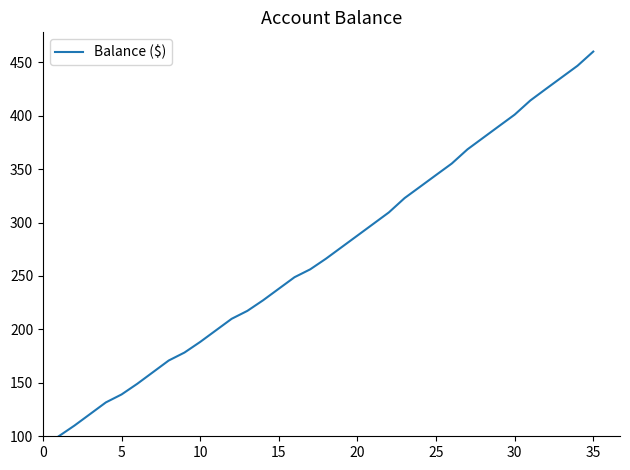

What is the sum of all values?

9561.8